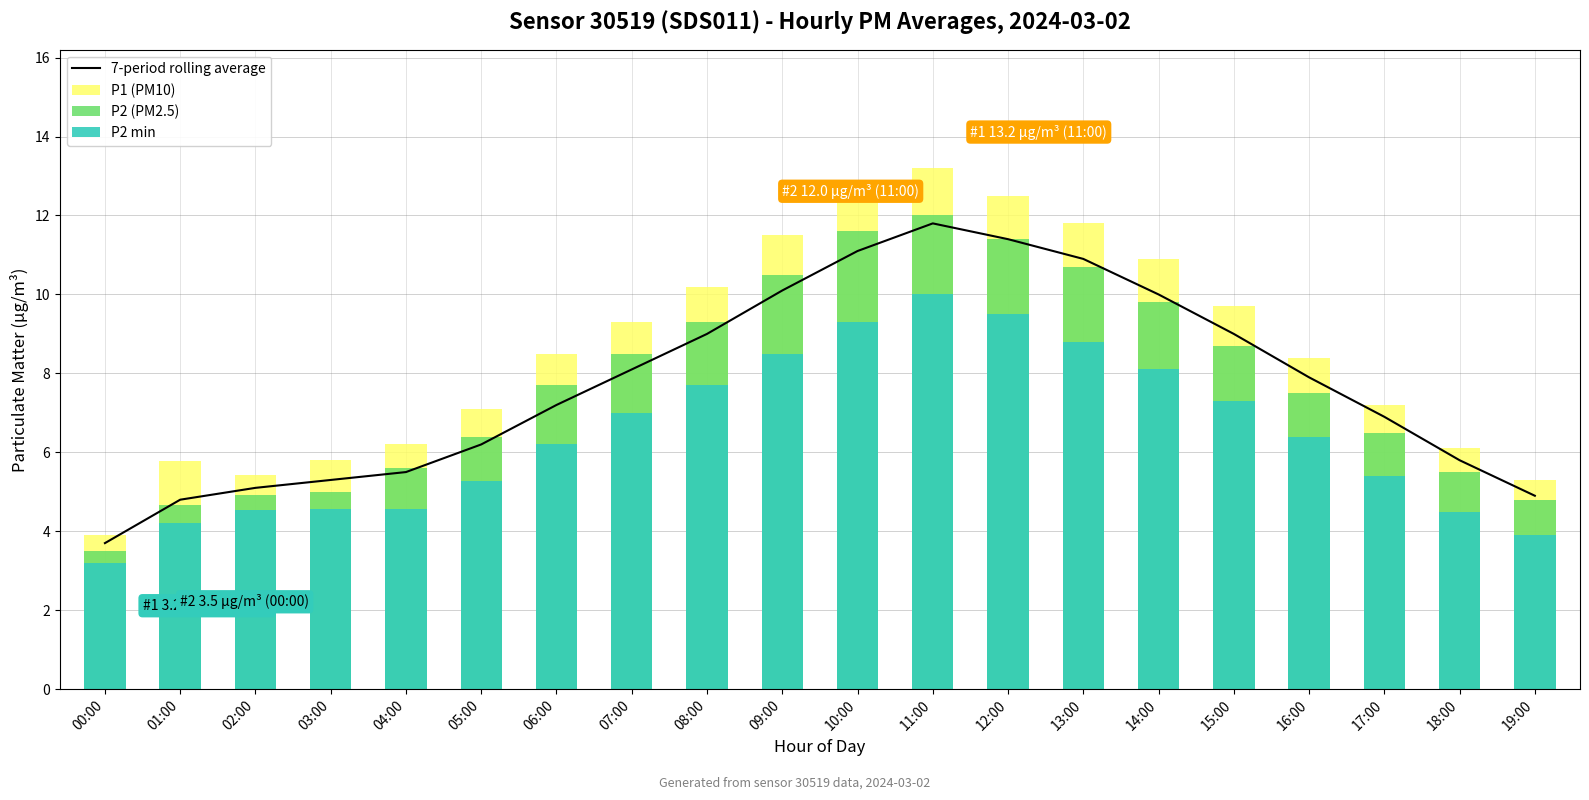

Which series has the largest range (max minus min)?

P1 (PM10)